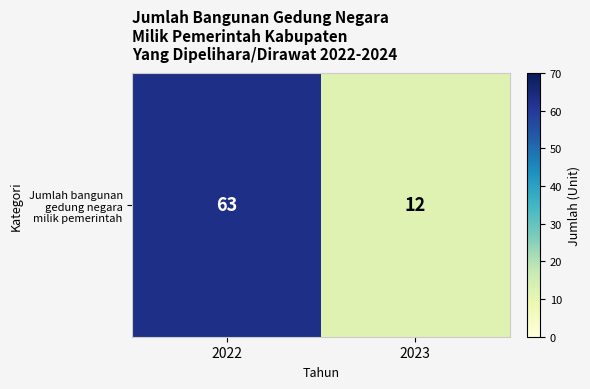

Reading right to left, transcribe all the data shown in this chart.

2023=12	2022=63